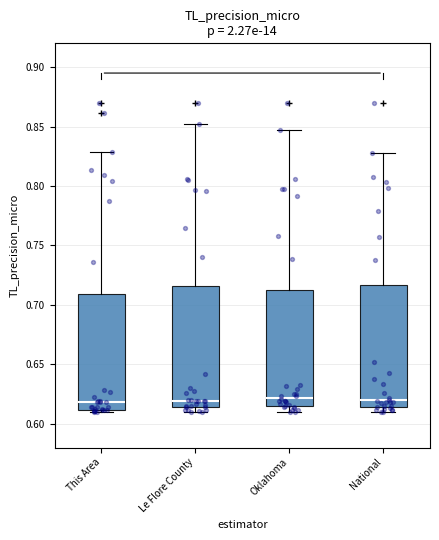

Reading left to right, read every box against the y-axis: the position of its median line, the range the box covers, and the ends of its whiskers. The values are not printed on the chart, so give them approximately, as read against the axis.

This Area: median 0.620, box 0.610 to 0.710, whiskers 0.610 (just below the box's lower edge) to 0.830
Le Flore County: median 0.620, box 0.615 to 0.715, whiskers 0.610 to 0.850
Oklahoma: median 0.620, box 0.615 to 0.710, whiskers 0.610 to 0.845
National: median 0.620, box 0.615 to 0.715, whiskers 0.610 to 0.825